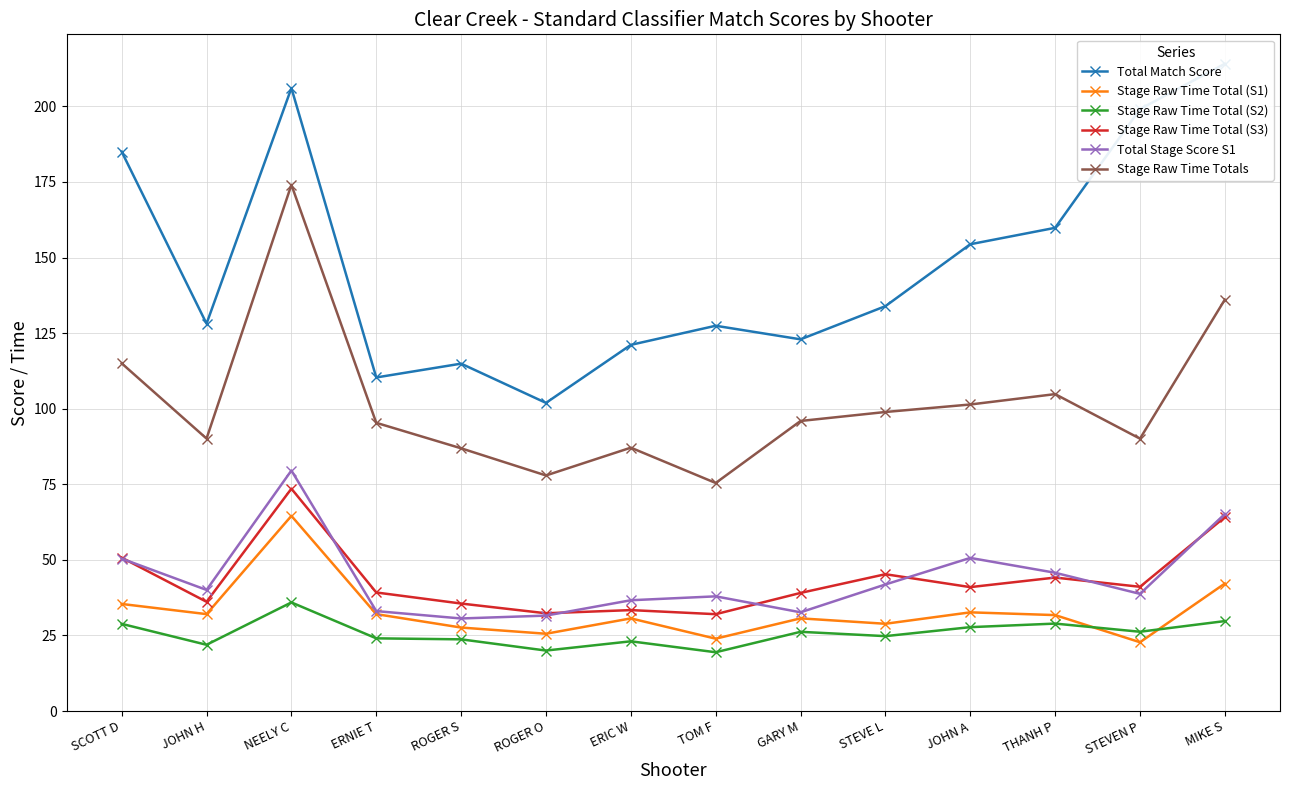

What is the label of the 11th point from the right?

ERNIE T